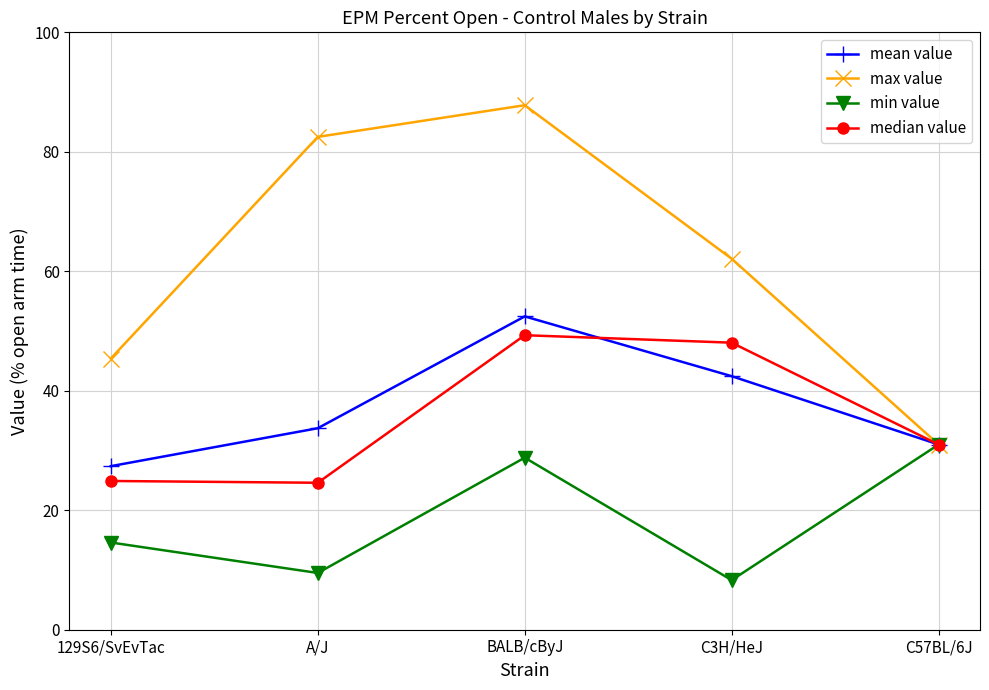

Where is median value nearest to the value 36?

C57BL/6J